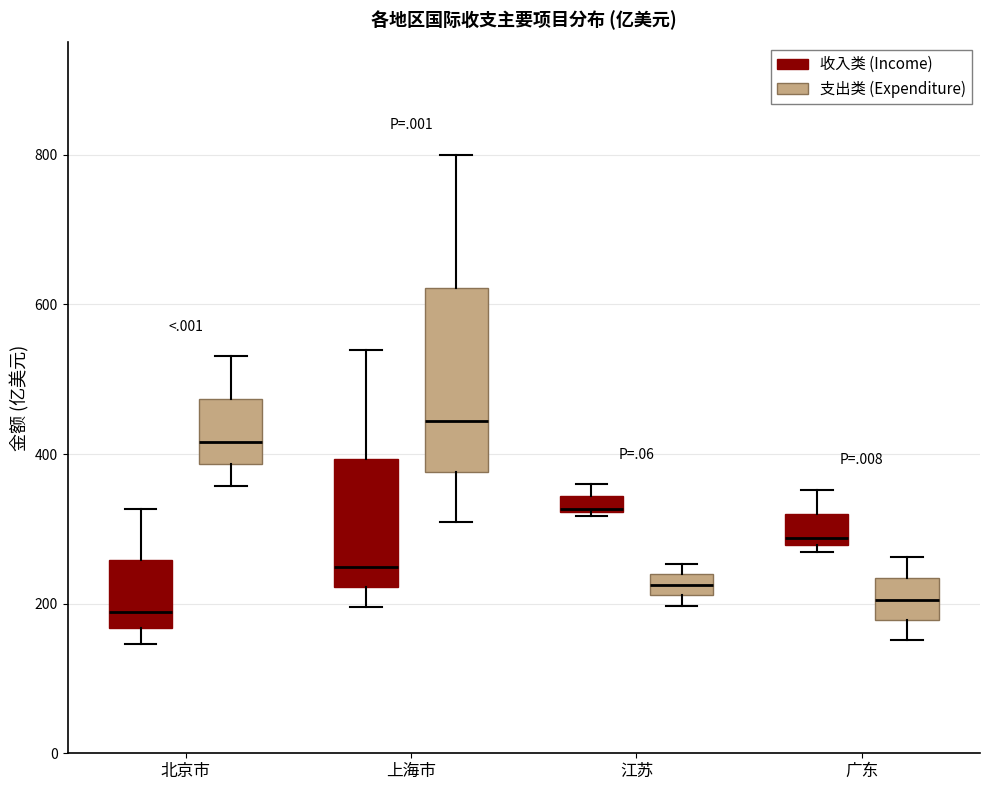

Which box is the tallest, from its lower edge to its upper edge?

上海市 (支出类 (Expenditure))